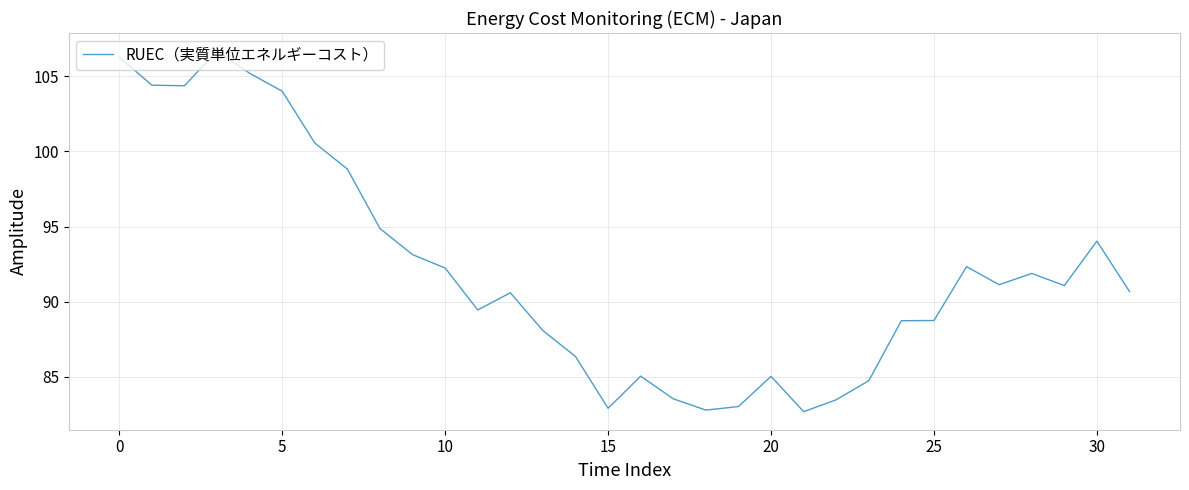

Is this an area chart (filled region under the line)?

No